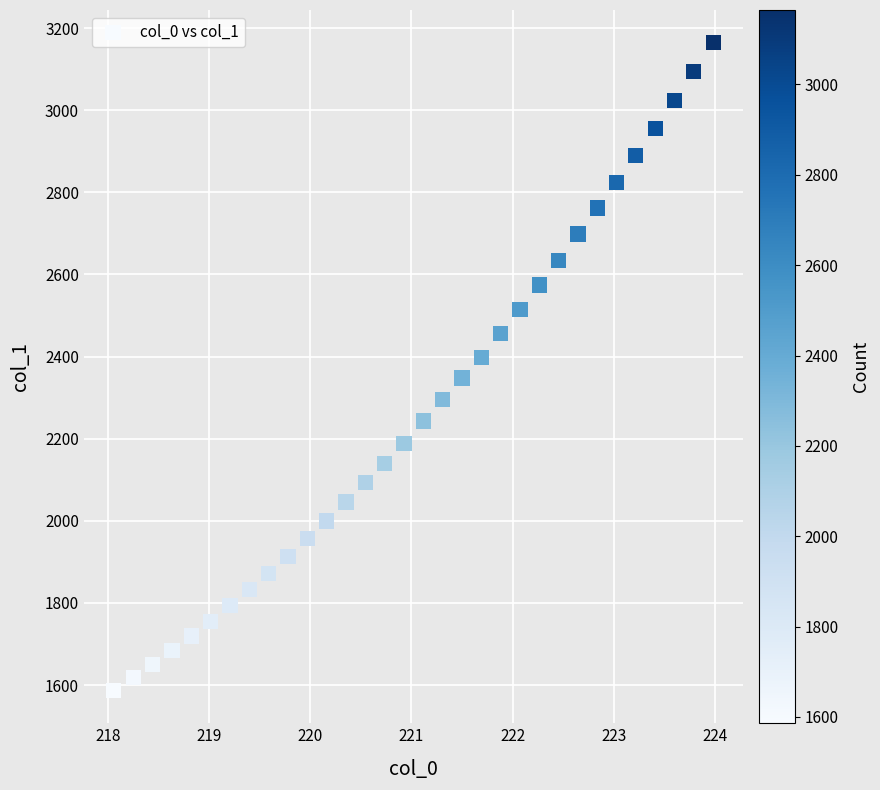

What is the range of Y values (max minus min)?

1578.9